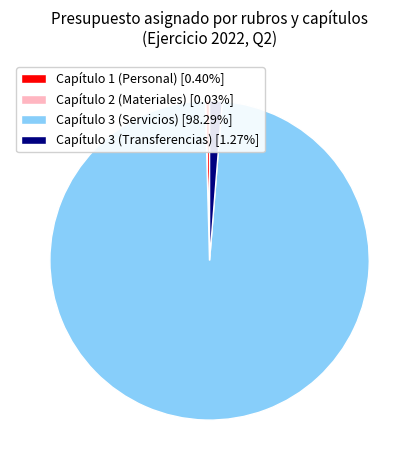

Is there any slice that represents more than half of the pie?

Yes